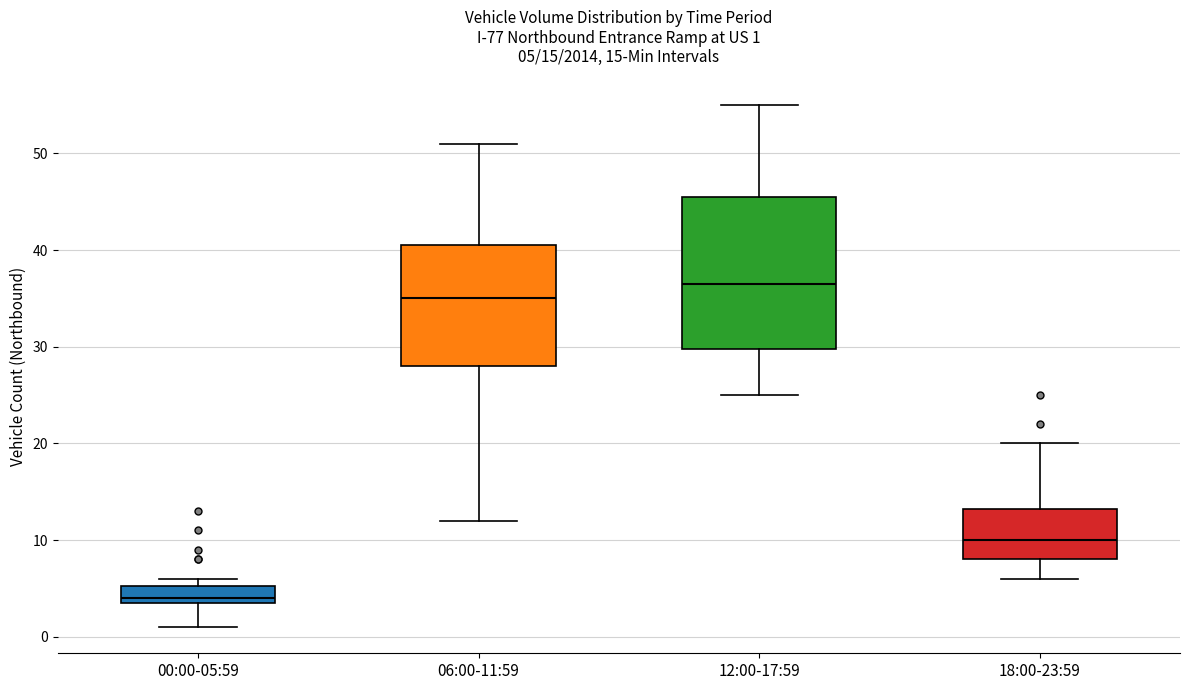

Comparing the boxes themselves (not the whiskers), which one is the tallest?

12:00-17:59